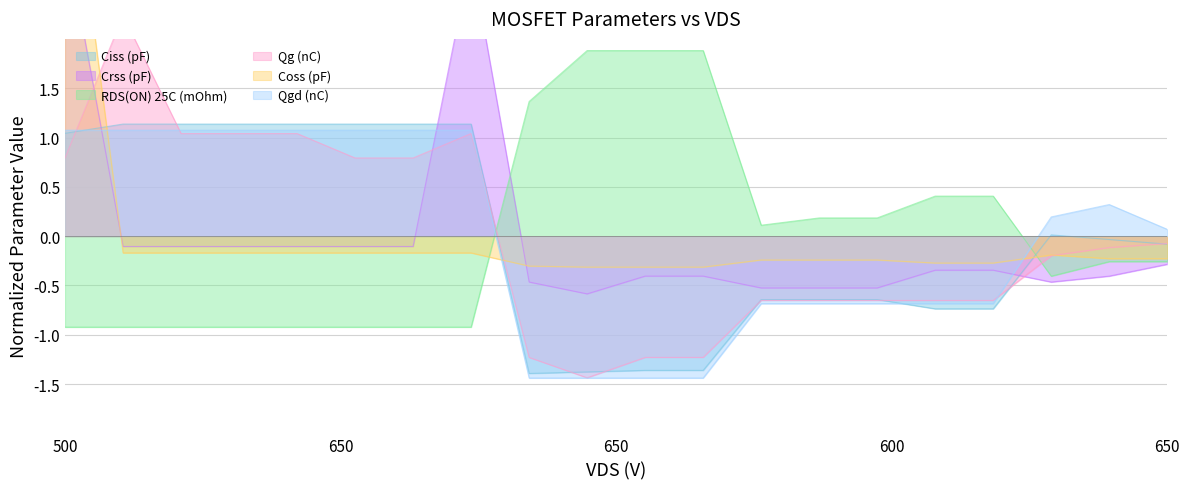

What are all the series names shown in the legend?

Ciss (pF), Crss (pF), RDS(ON) 25C (mOhm), Qg (nC), Coss (pF), Qgd (nC)